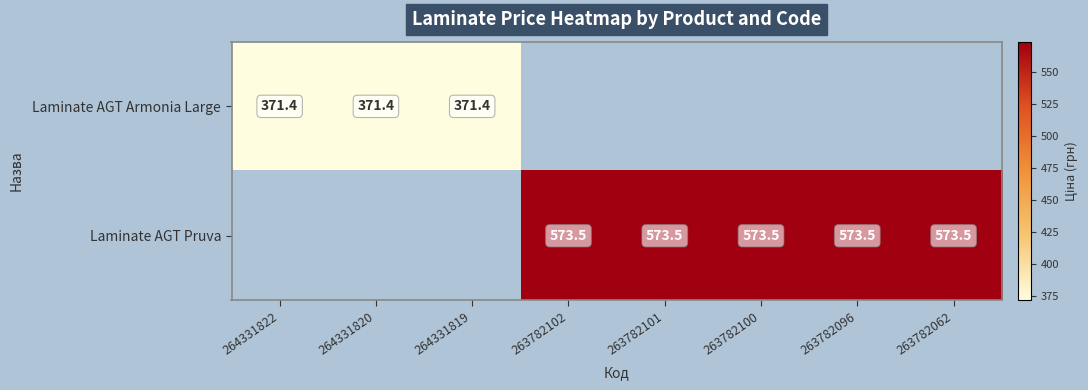

At how many categories does at least one series exceed 570?

5